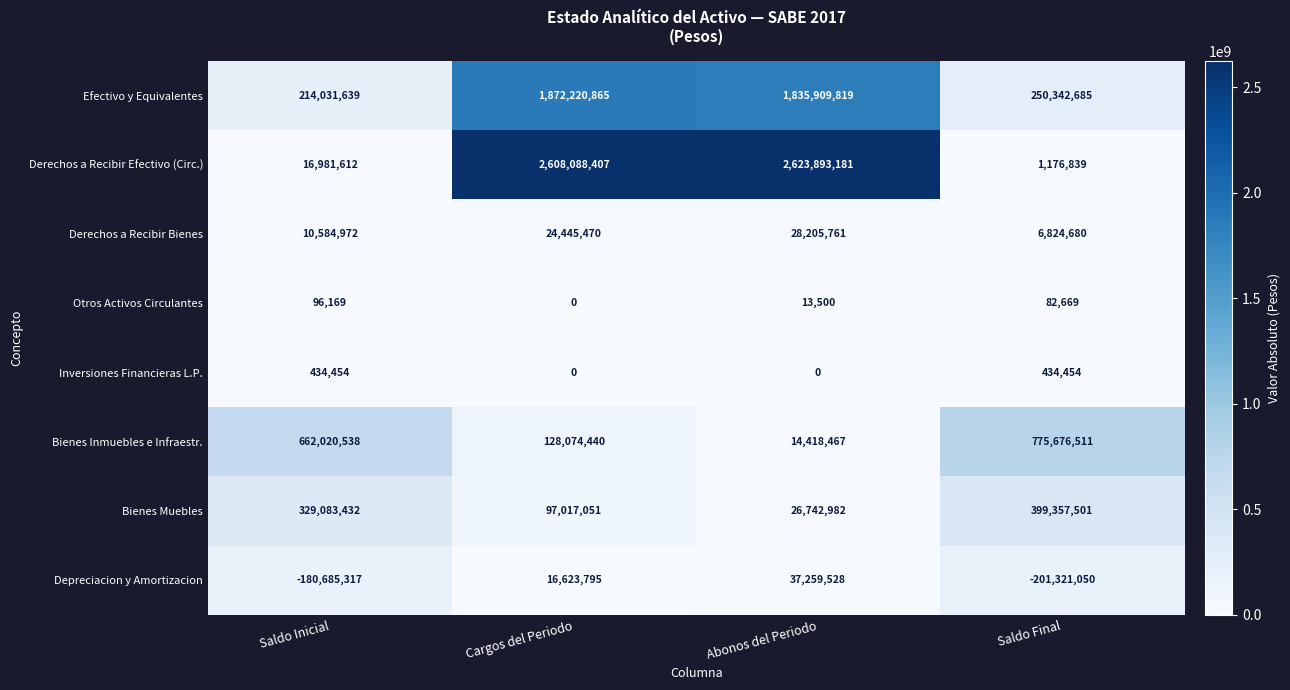

At which label does Bienes Muebles reach its minimum?

Abonos del Periodo